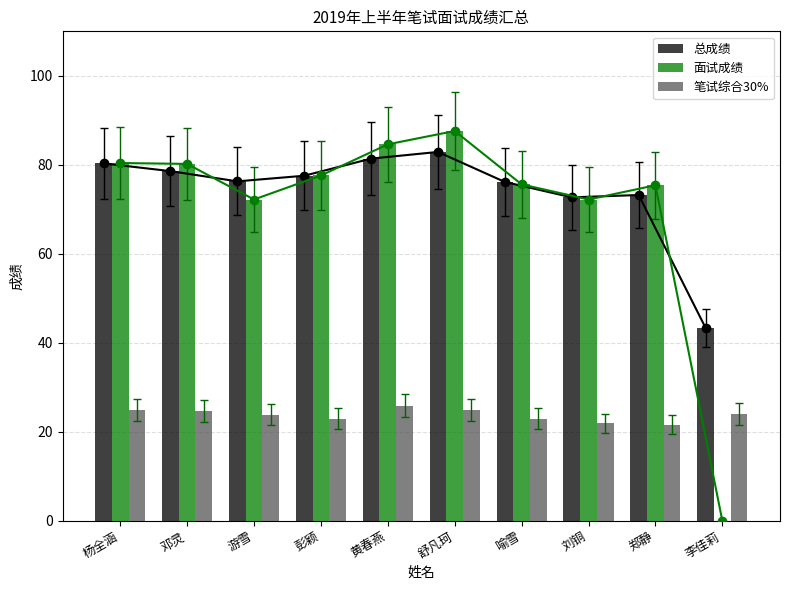

List the series in order of their peak value, highest first.

面试成绩, 总成绩, 笔试综合30%